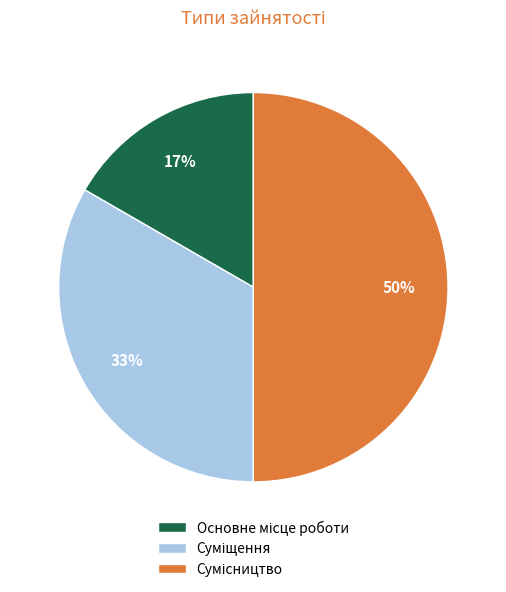

To the nearest percent, what is the difference between the largest and smallest slice percentages?

33%